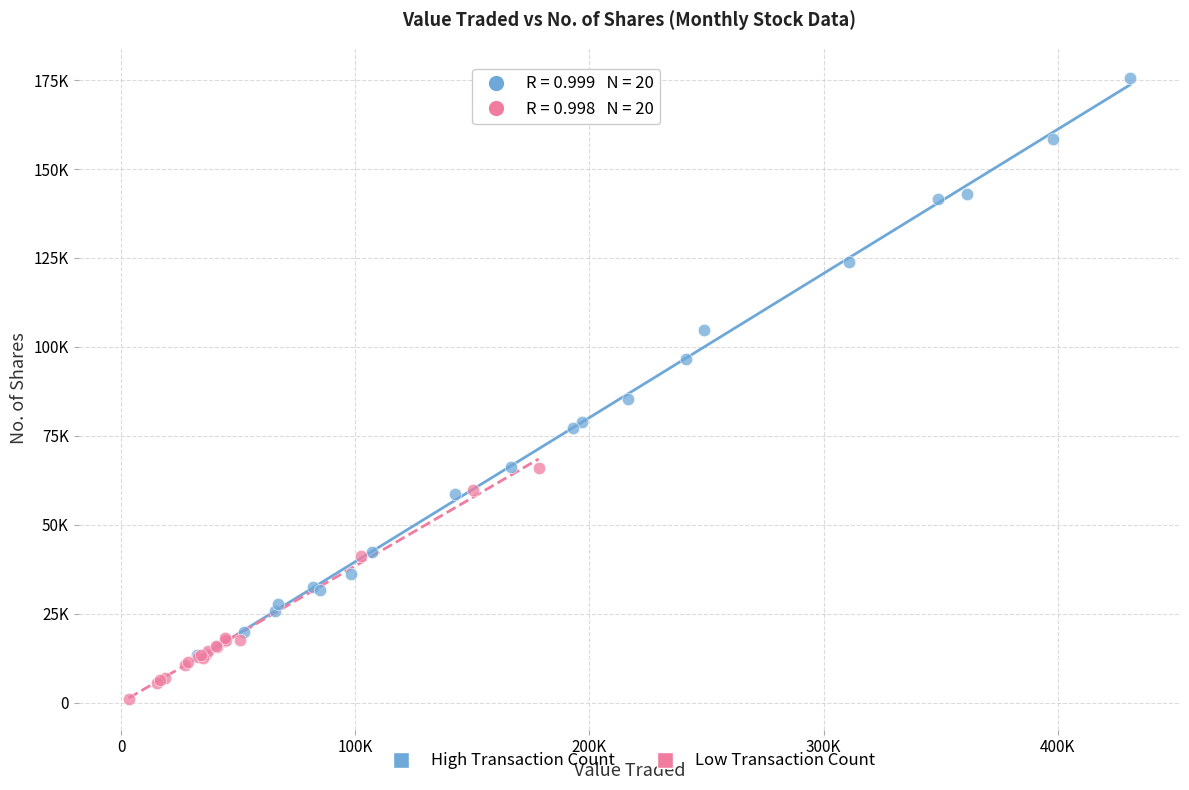

Which series has the widest spread of Y values?

High Transaction Count